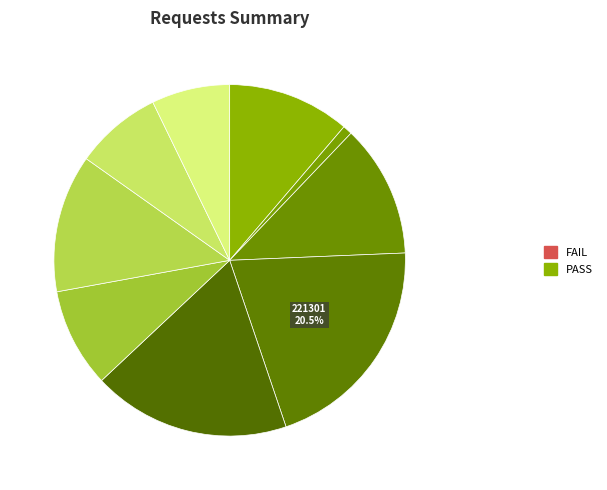

Which slice is the largest?

221301